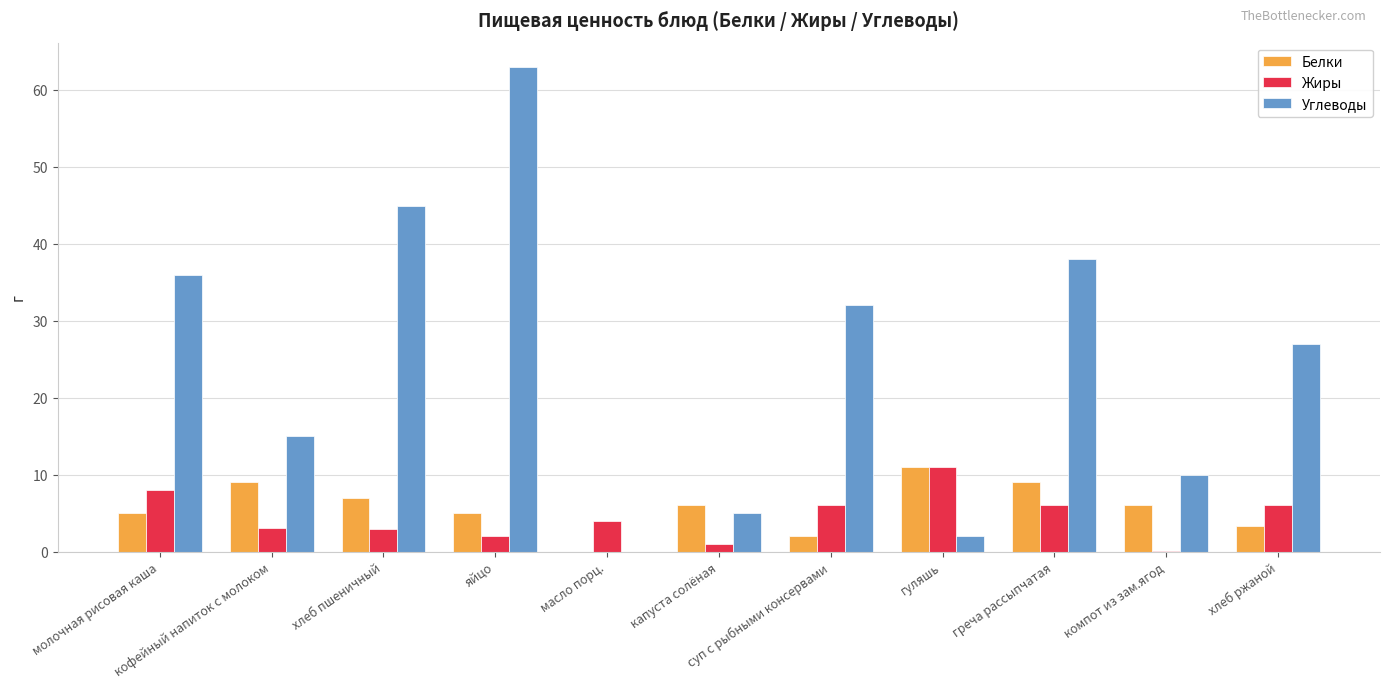

What is the sum of all Белки values?

63.2